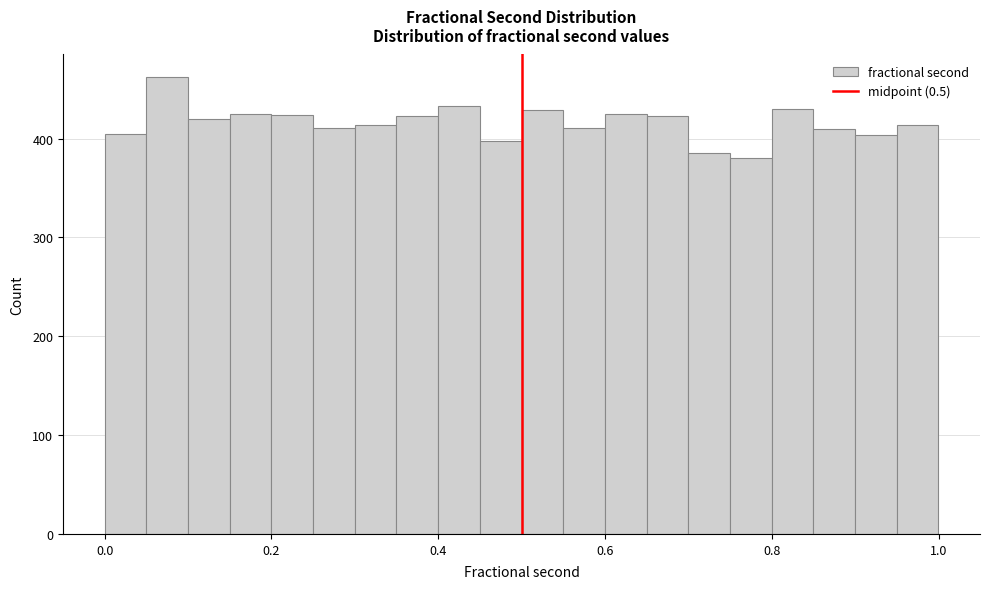

Around what value on the x-axis is the tallest bar? Give the approximate position of its centre, as read against the axis.

0.08